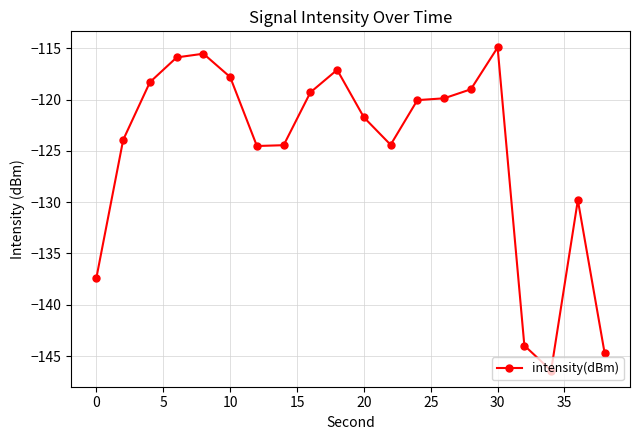

What is the minimum value shown in the chart?

-146.4